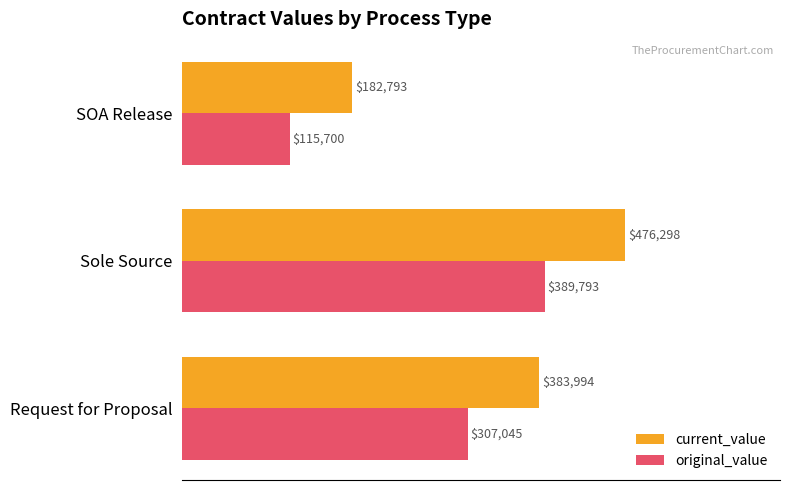

Is it true that current_value equals 88653.4 at Request for Proposal?

False